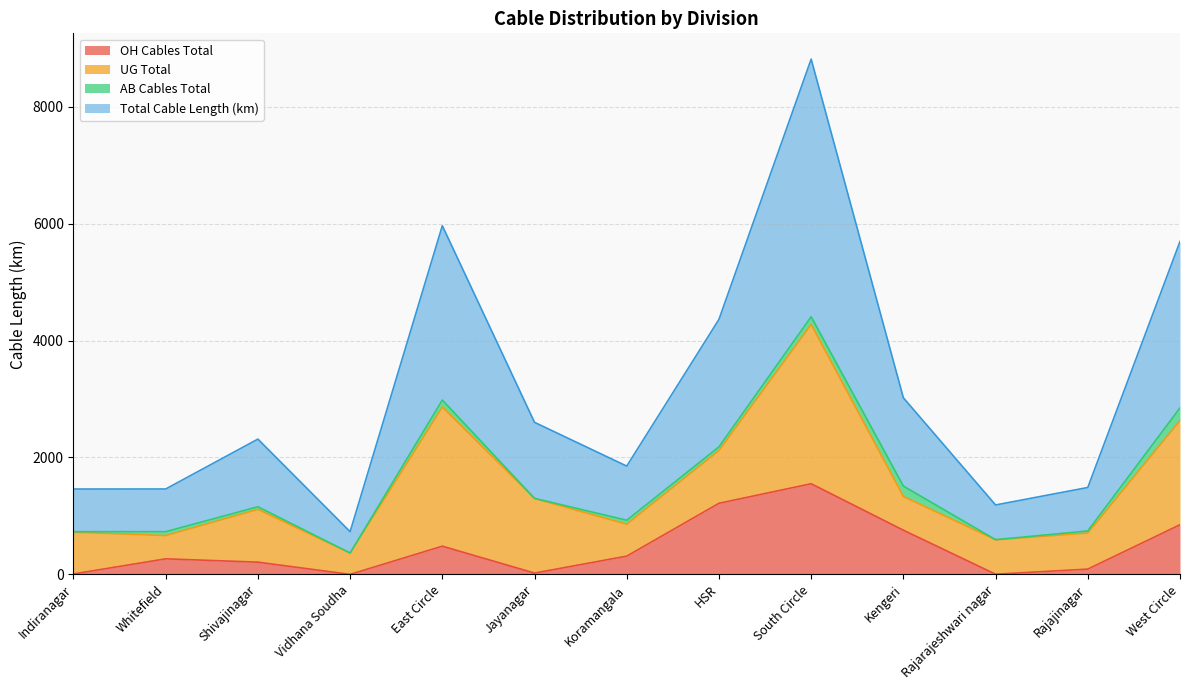

Where is the first local minimum for OH Cables Total?

Vidhana Soudha